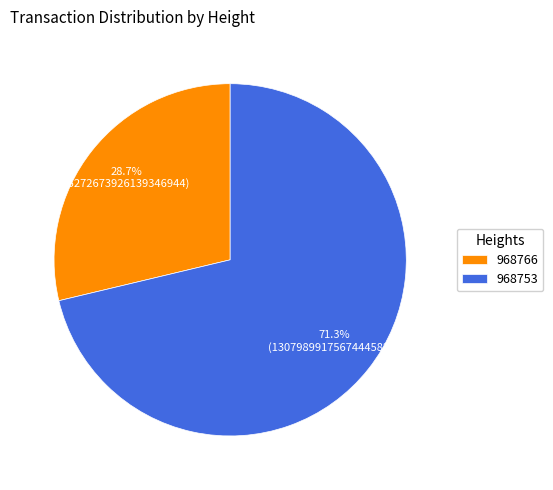

Which has a higher value, 968753 or 968766?

968753